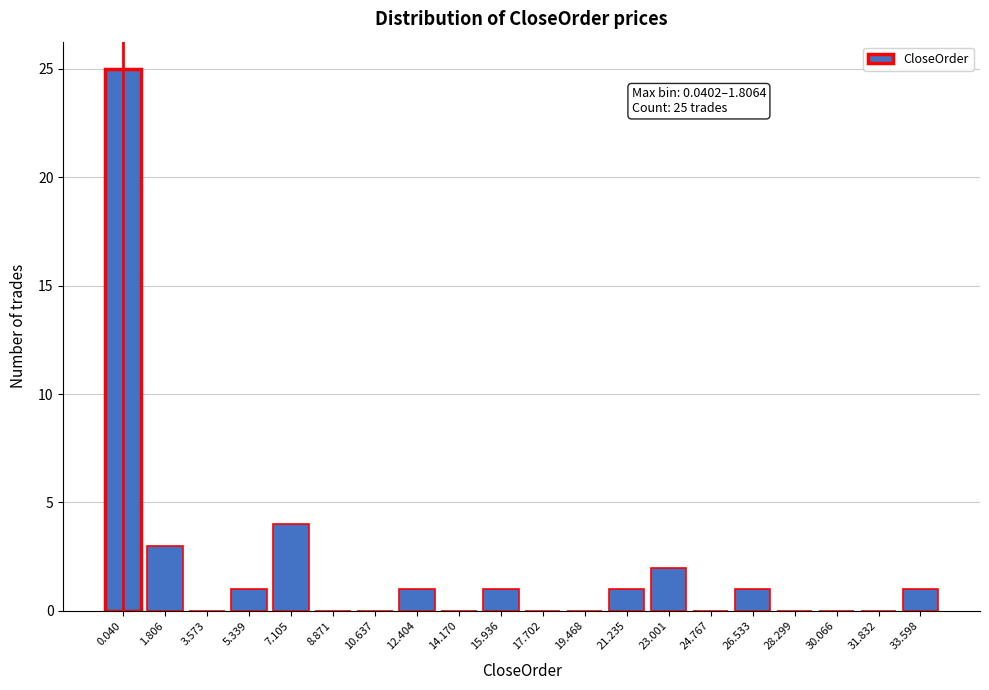

Reading right to left, transcribe all the data shown in this chart.

33.598=1	31.832=0	30.066=0	28.299=0	26.533=1	24.767=0	23.001=2	21.235=1	19.468=0	17.702=0	15.936=1	14.170=0	12.404=1	10.637=0	8.871=0	7.105=4	5.339=1	3.573=0	1.806=3	0.040=25